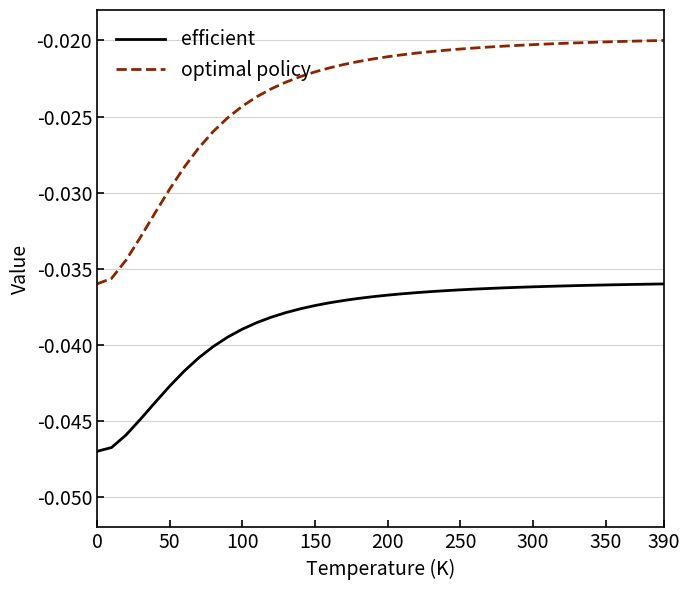

Rank the series by their average value, from highest to lowest.

optimal policy, efficient